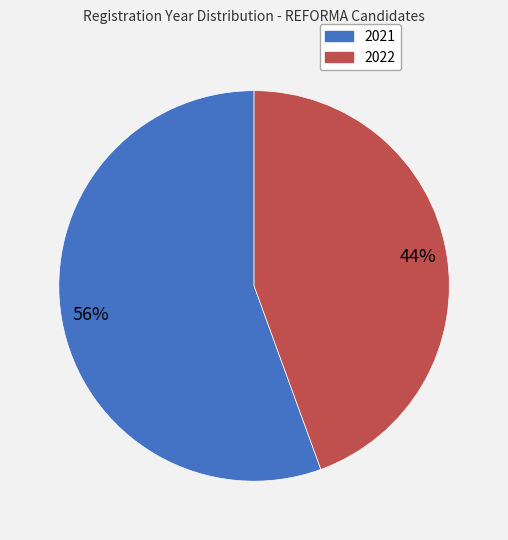

What percentage is the 2022 slice, to the nearest percent?

44%